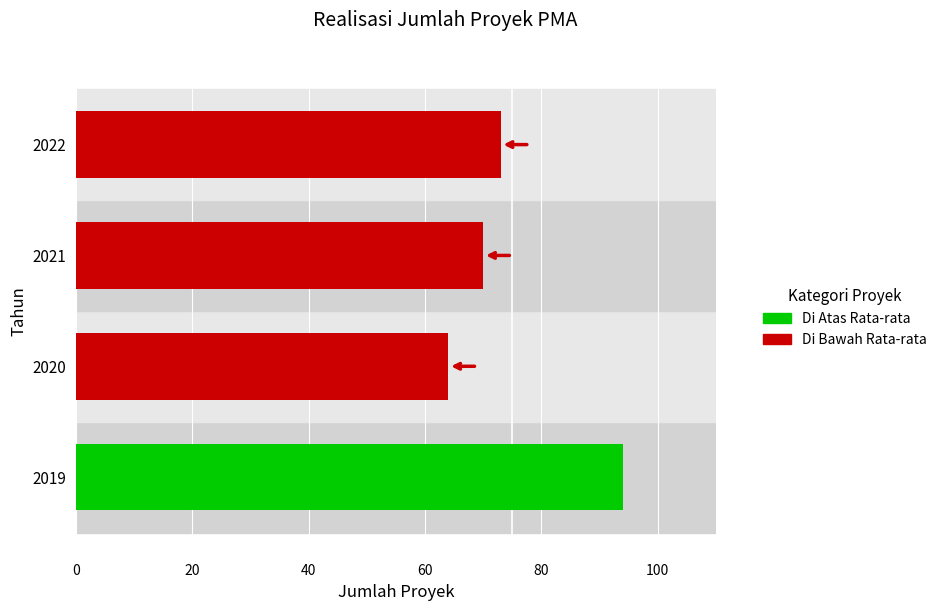

Does the chart contain any negative values?

No